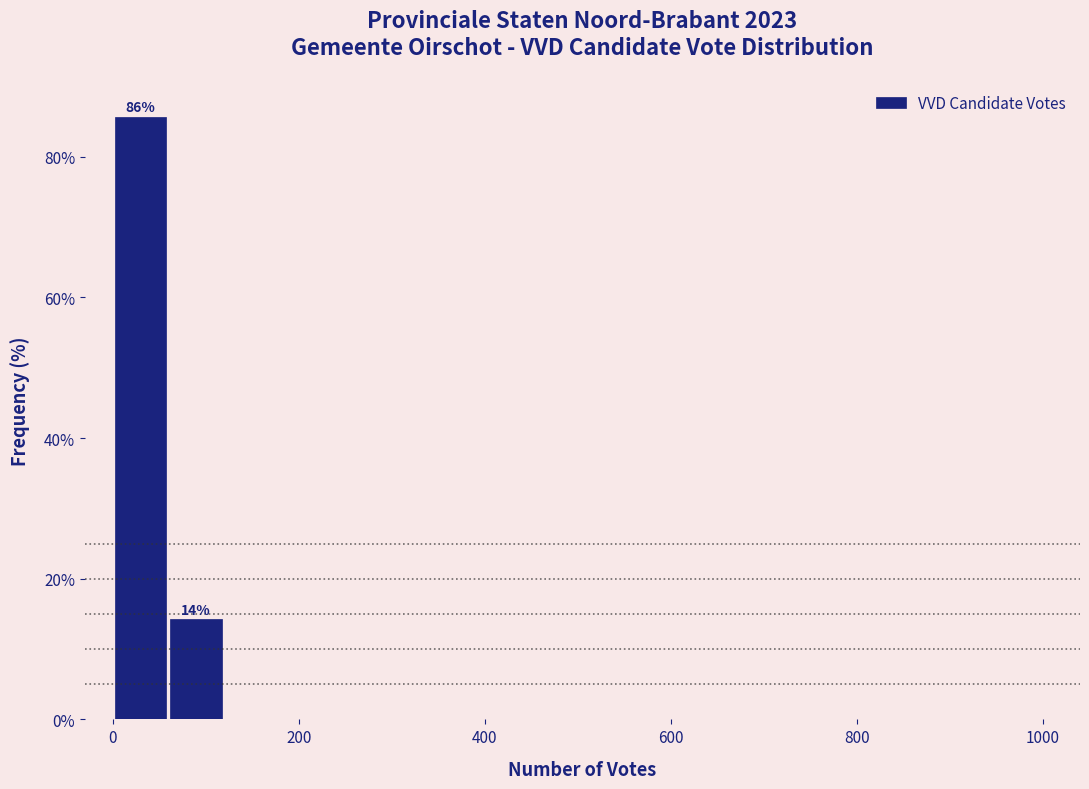

Read against the x-axis, roughly where is the centre of the tallest bar?

20